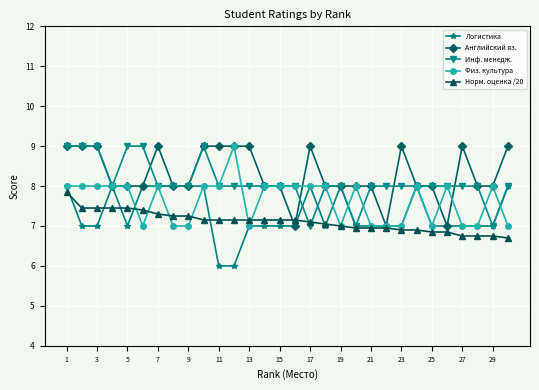

What is the minimum value shown in the chart?

6.0